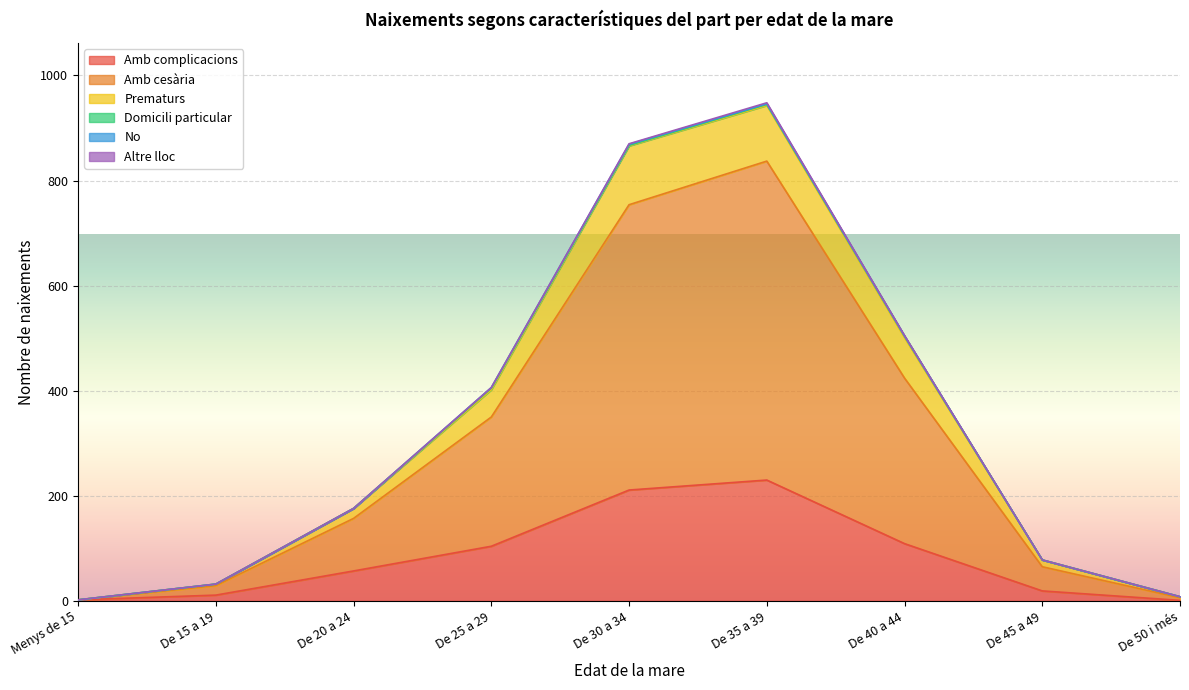

At which label is Prematurs closest to 473?

De 40 a 44